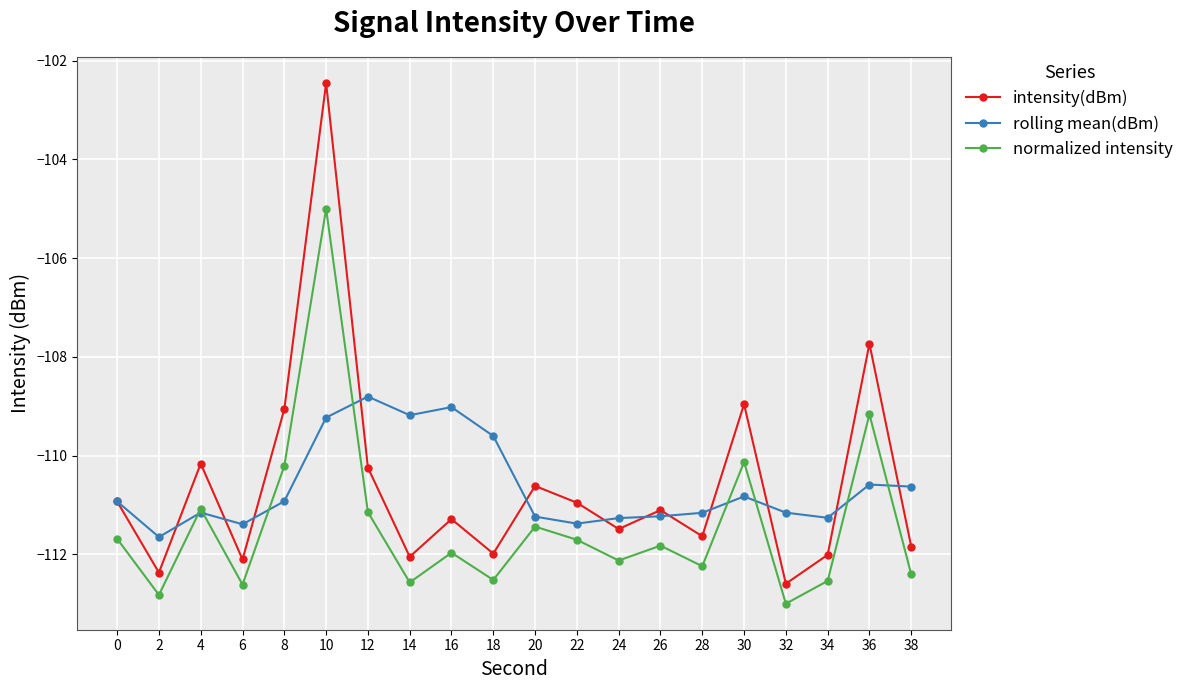

Which category has the highest value in the normalized intensity series?

10